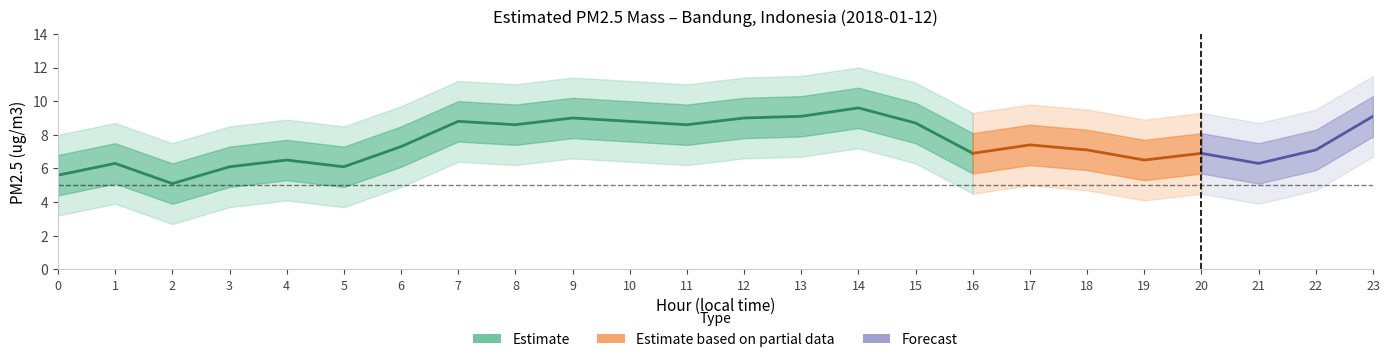

At which label does lower_wide reach its minimum?

2